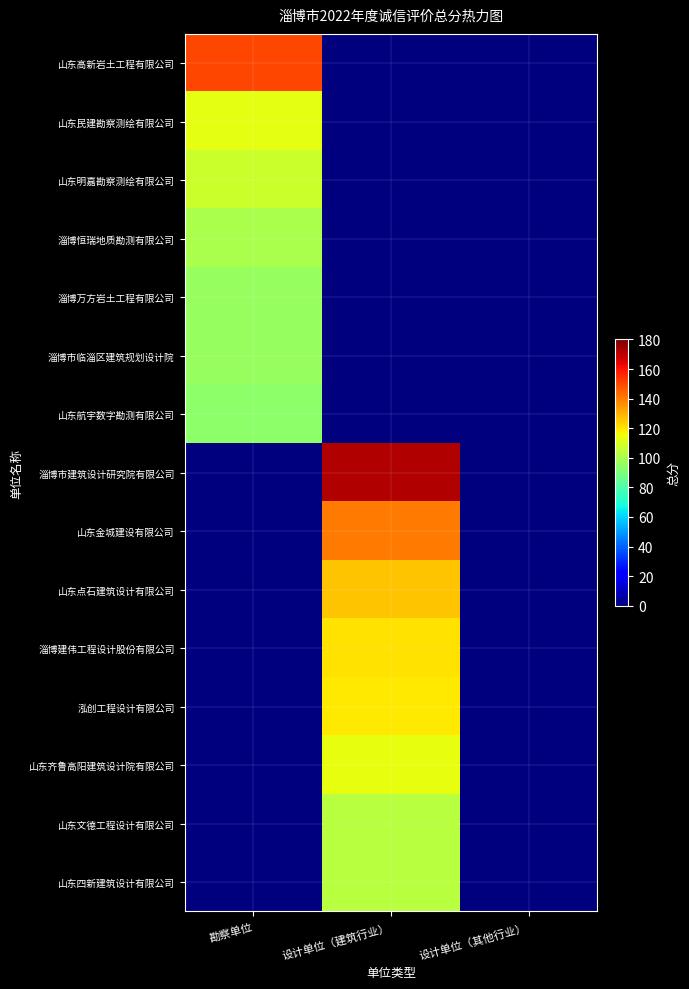

Which series changed the most between 设计单位（建筑行业） and 设计单位（其他行业）?

淄博市建筑设计研究院有限公司